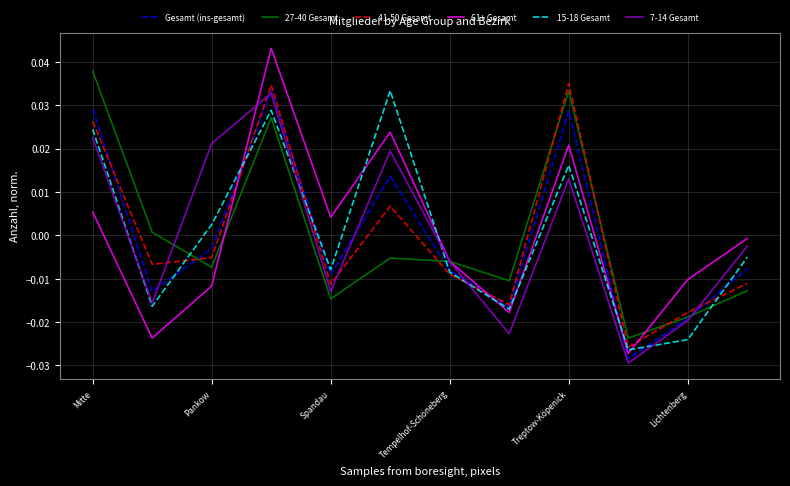

How many intersections are there between 61+ Gesamt and 41-50 Gesamt?

3